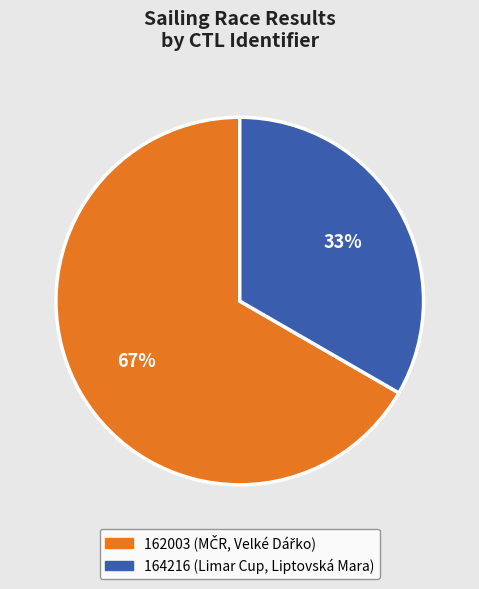

To the nearest percent, what is the combined percentage of 164216 and 162003?

100%